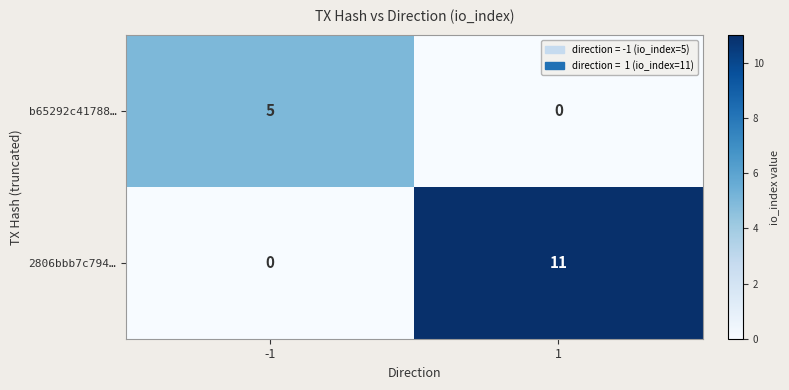

What is the total value across all series at -1?

5